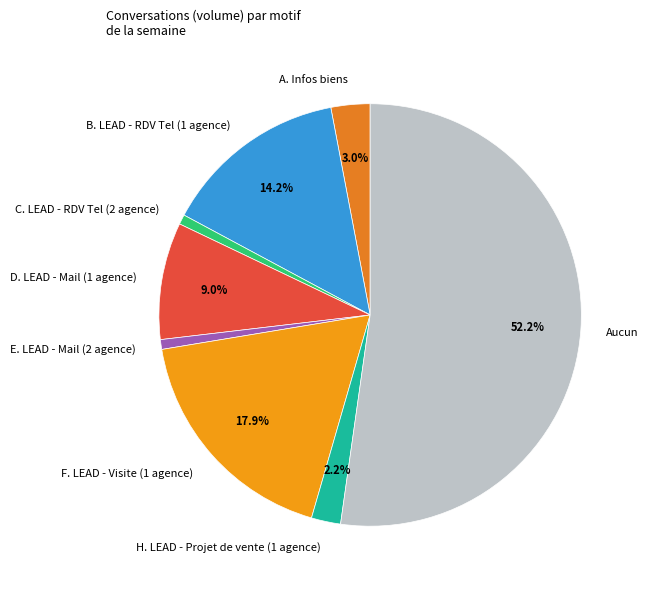

Which slice is the largest?

Aucun